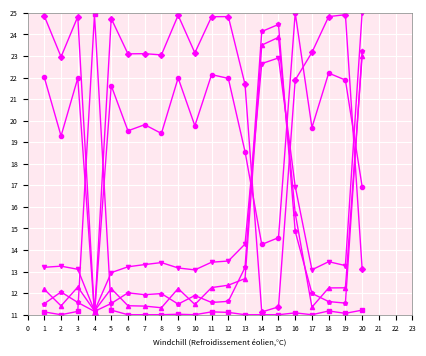

What is the spread (max minus min) of values at 1?

13.7